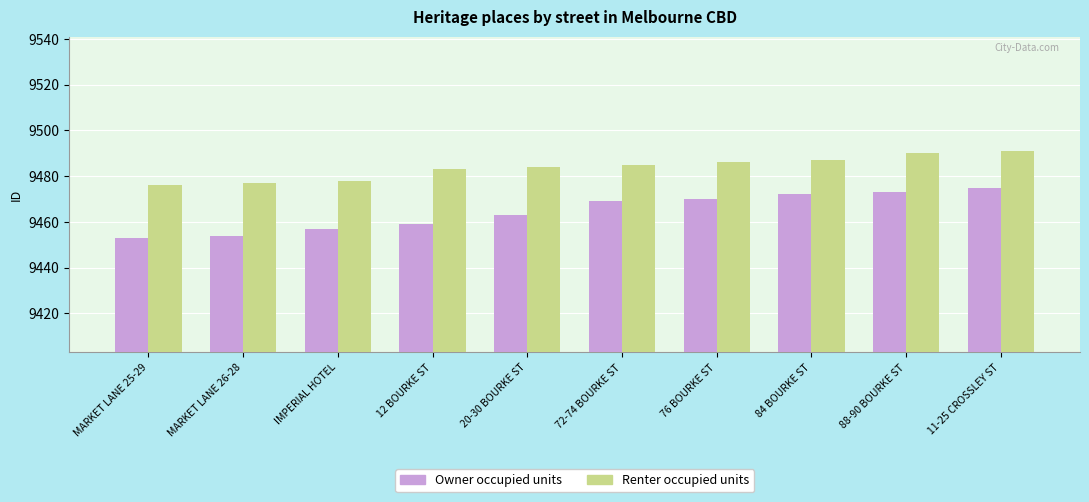

Between 84 BOURKE ST and 11-25 CROSSLEY ST, which series saw the biggest shift?

Renter occupied units